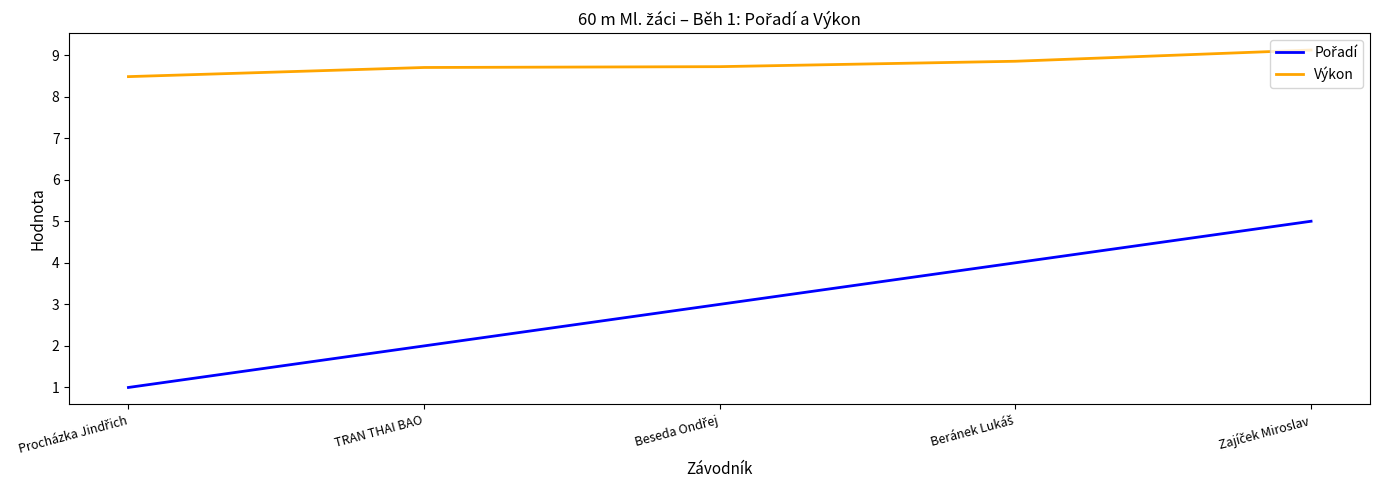

What is the maximum value shown in the chart?

9.1